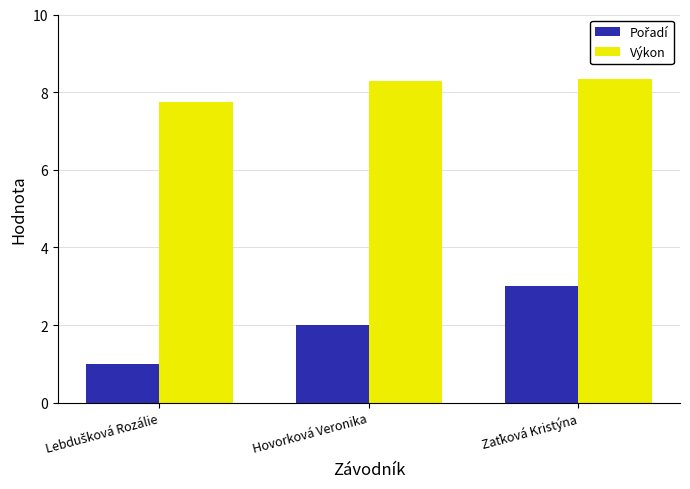

What is the difference between the highest and lowest values at Hovorková Veronika?

6.3